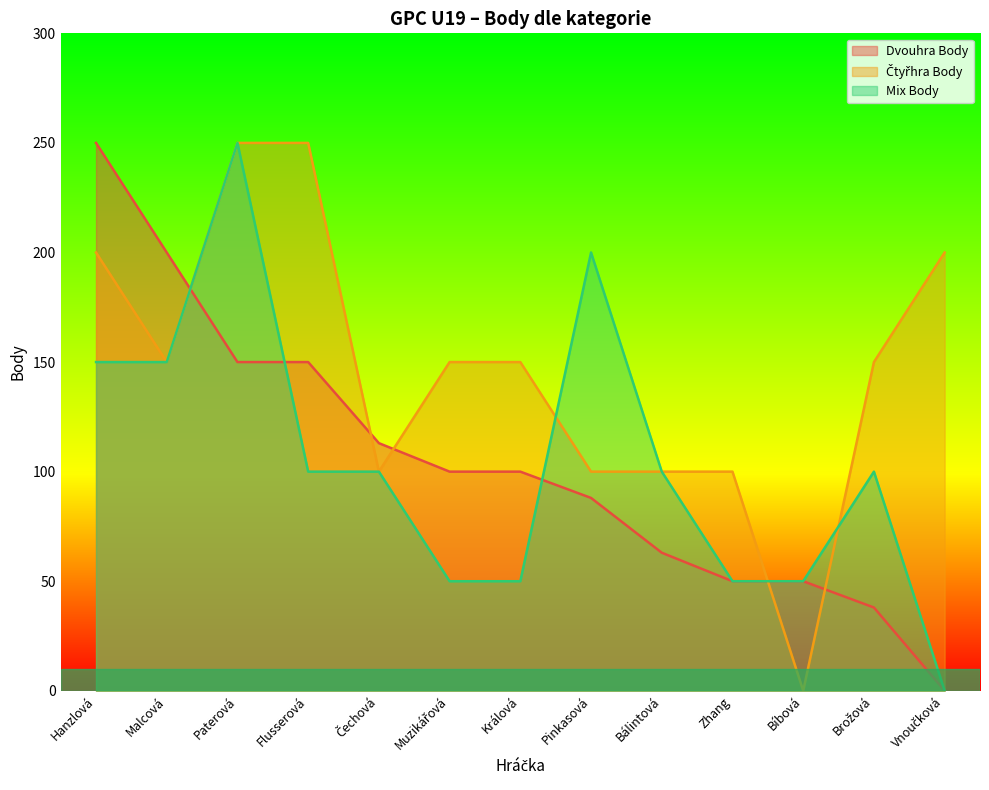

List the labels in order of Mix Body value, largest first.

Paterová, Pinkasová, Hanzlová, Malcová, Flusserová, Čechová, Bálintová, Brožová, Muzikářová, Králová, Zhang, Bíbová, Vnoučková